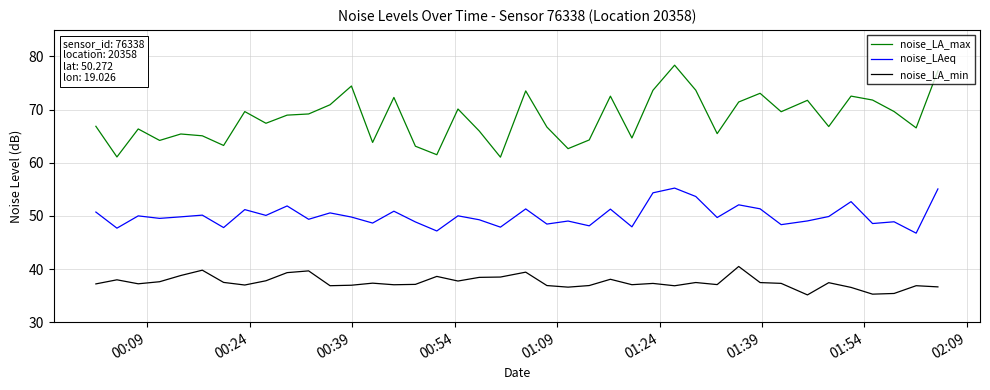

True or false: noise_LA_max and noise_LA_min cross at least once.

False